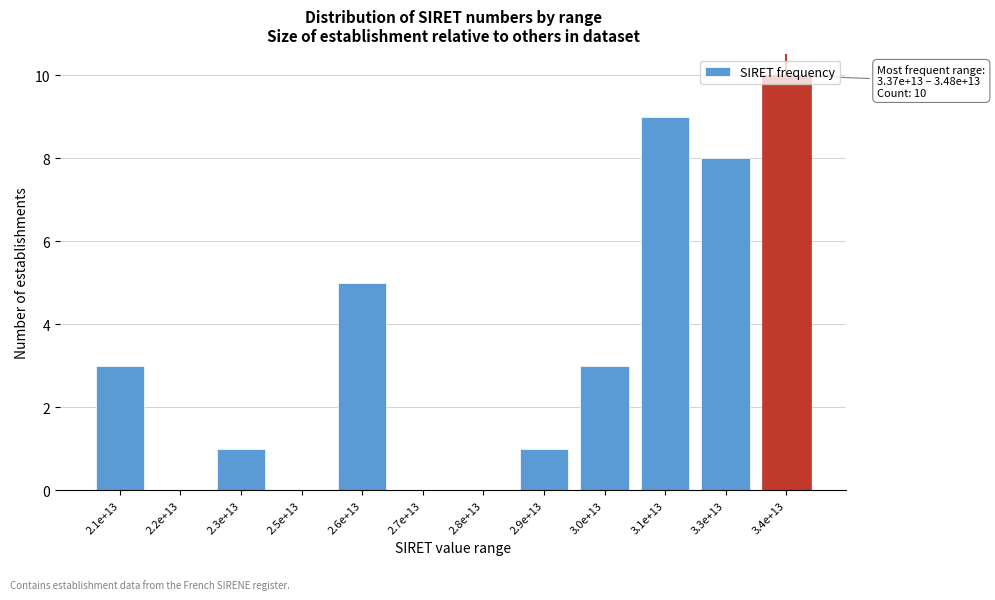

The value at 2.3e+13 is 1. True or false?

True